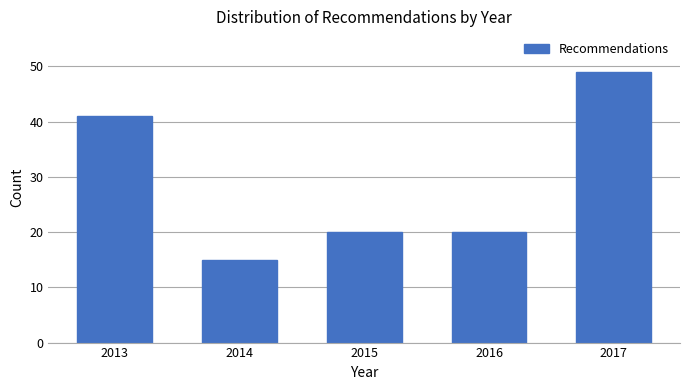

Reading left to right, list all the values displayed in this chart.

41	15	20	20	49